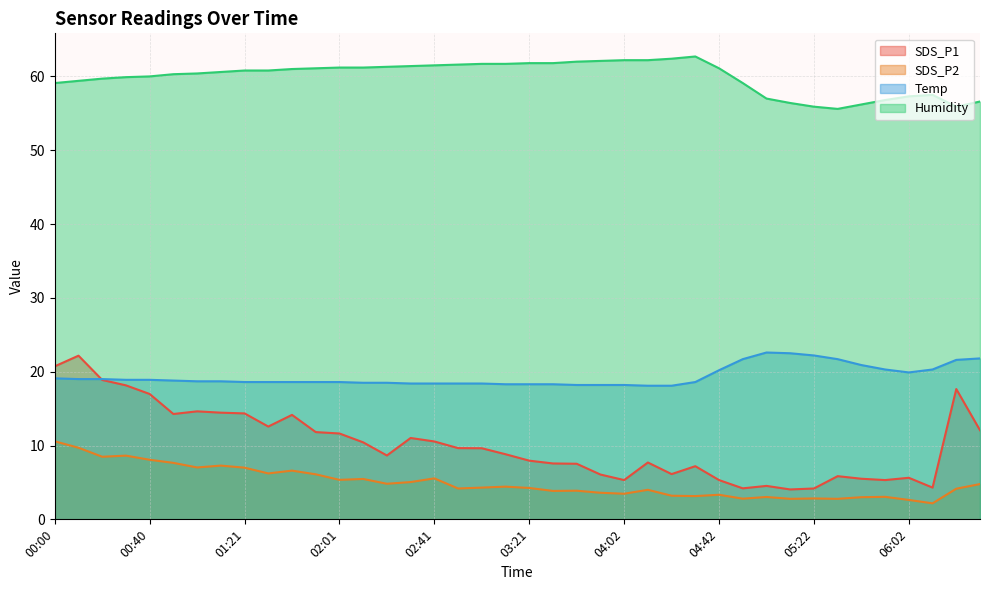

What is the difference between the highest and lowest values at 03:21?

57.5